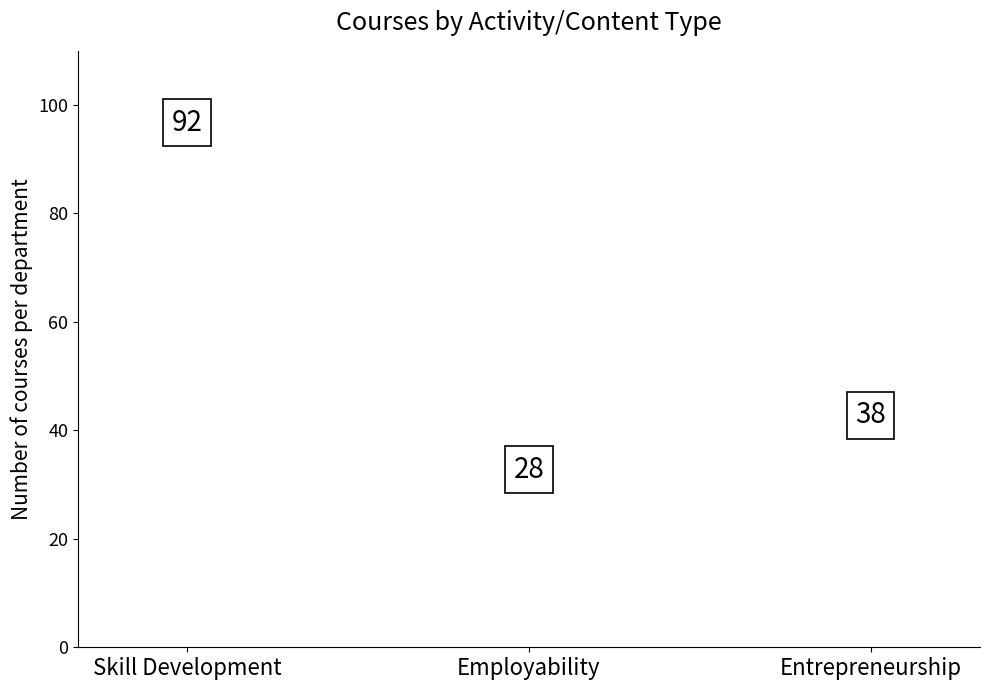

The value at Skill Development is 54. True or false?

False